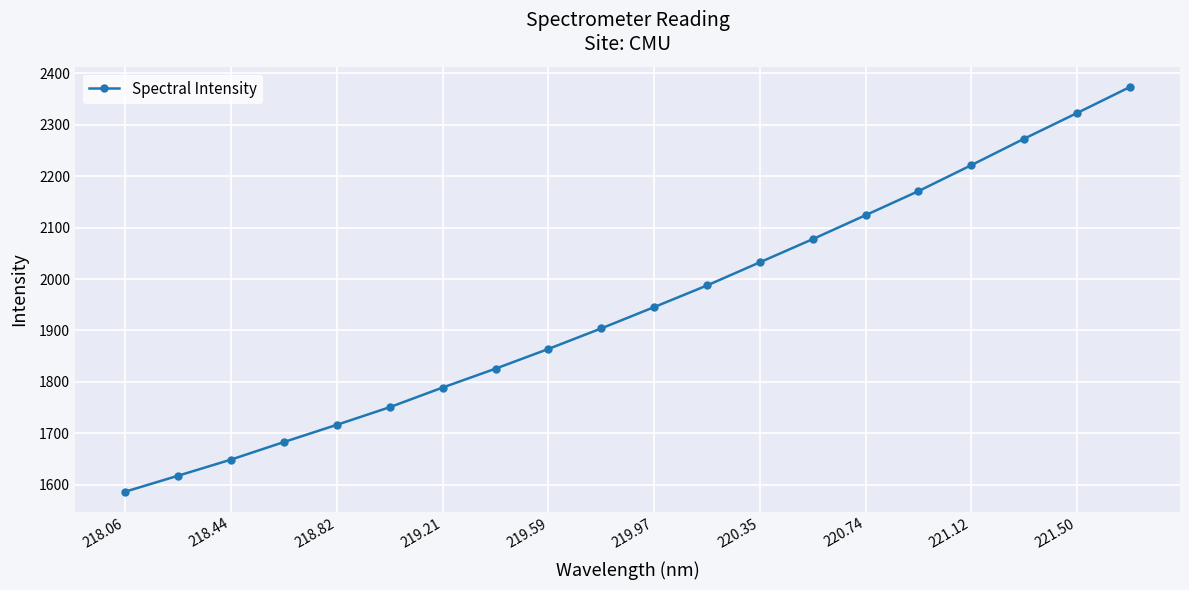

What is the greatest value displayed?

2373.5